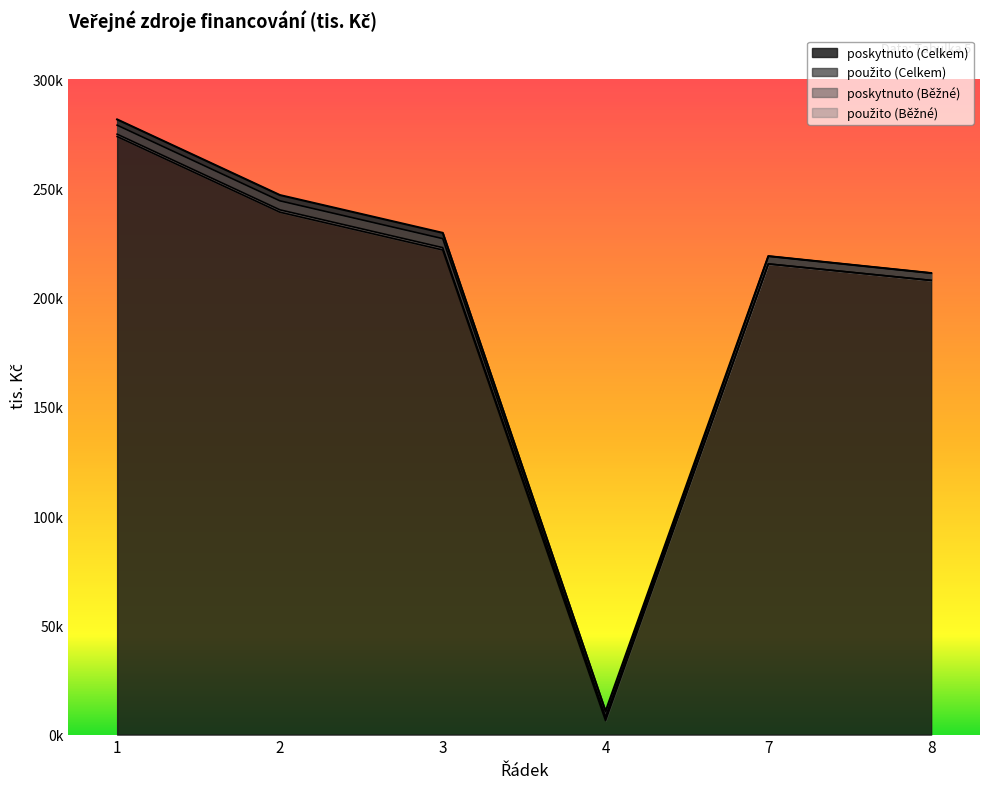

Where is poskytnuto (Celkem) nearest to the value 146080?

8